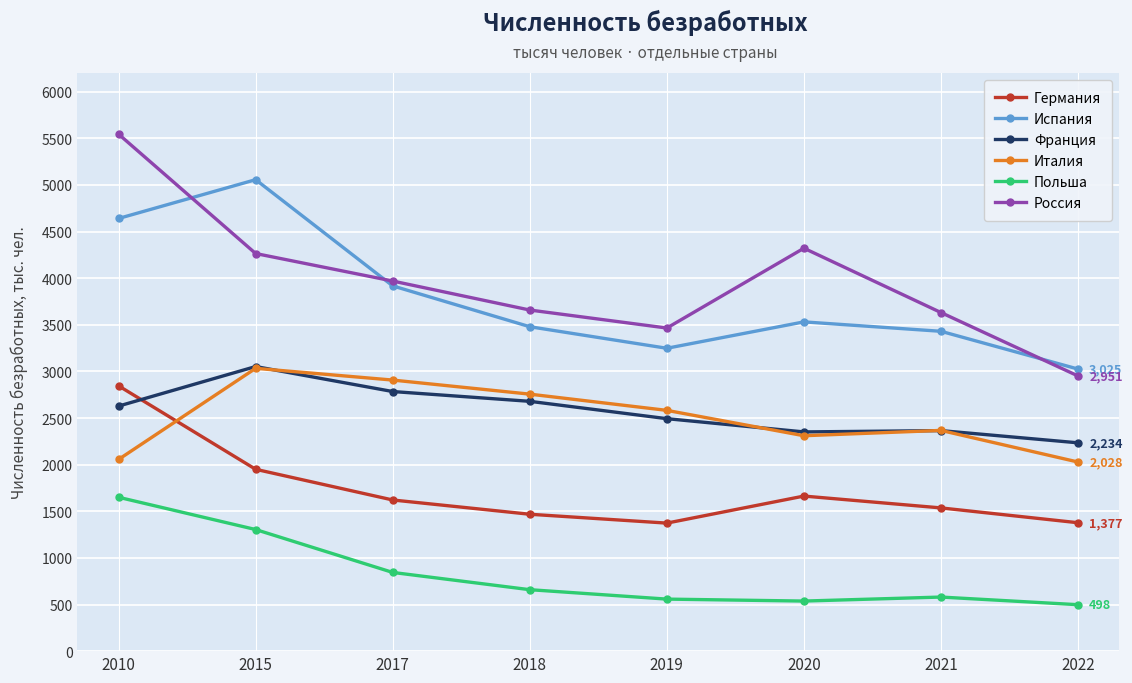

At how many categories does at least one series exceed 3209?

7